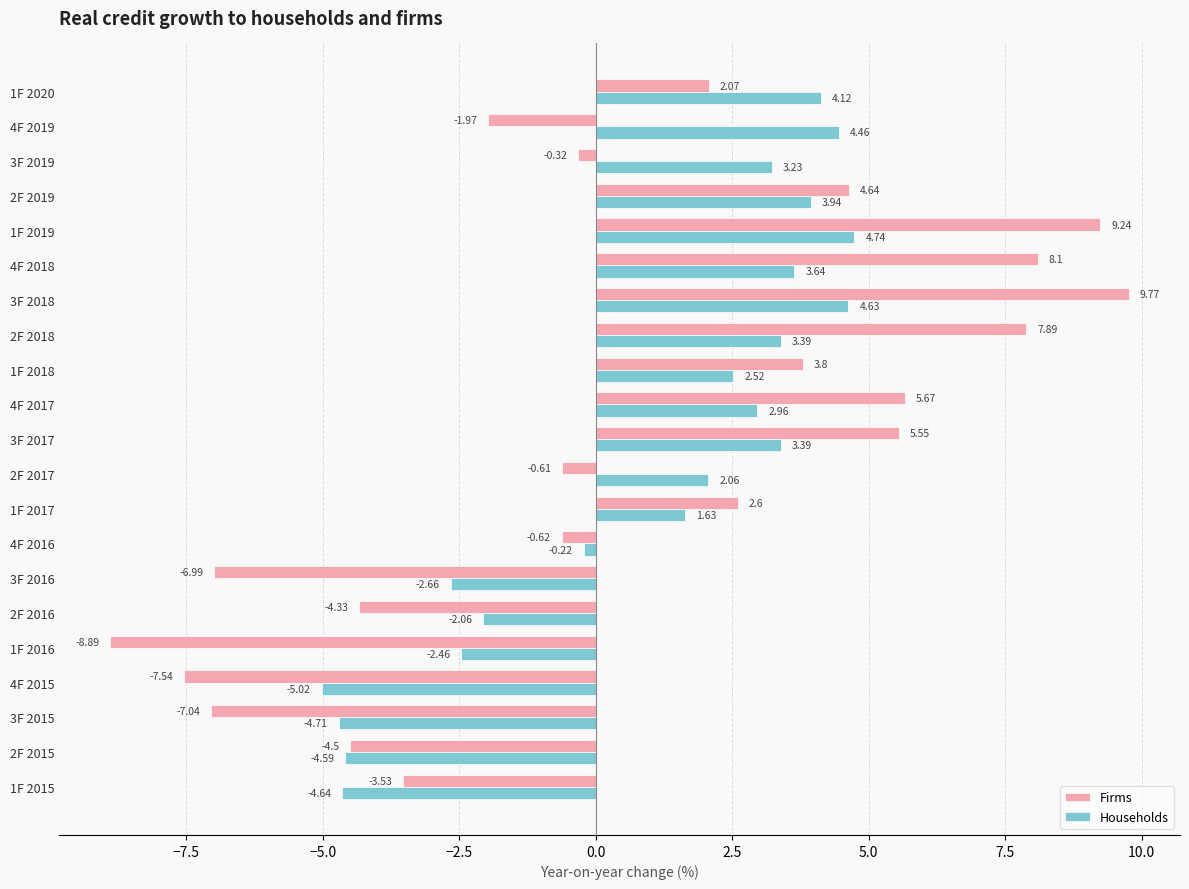

Which series changed the most between 2F 2015 and 3F 2019?

Households